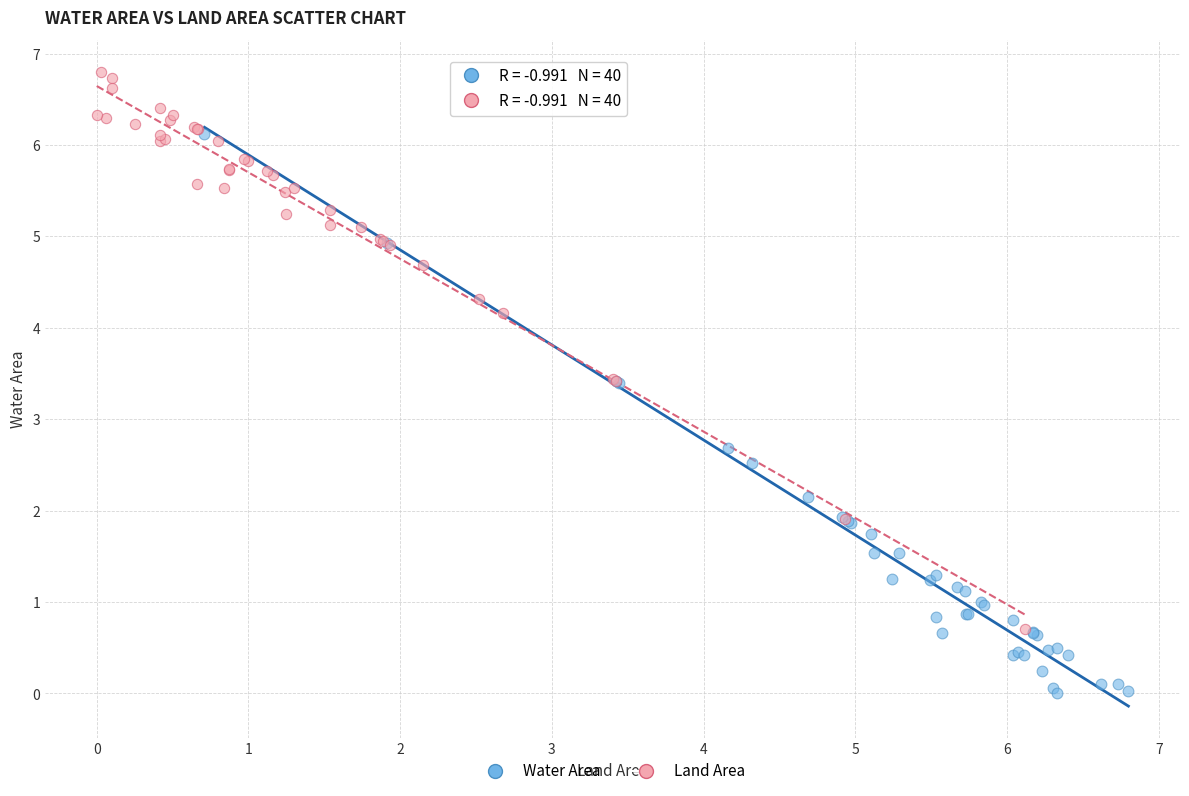

What are all the series names shown in the legend?

Water Area, Land Area